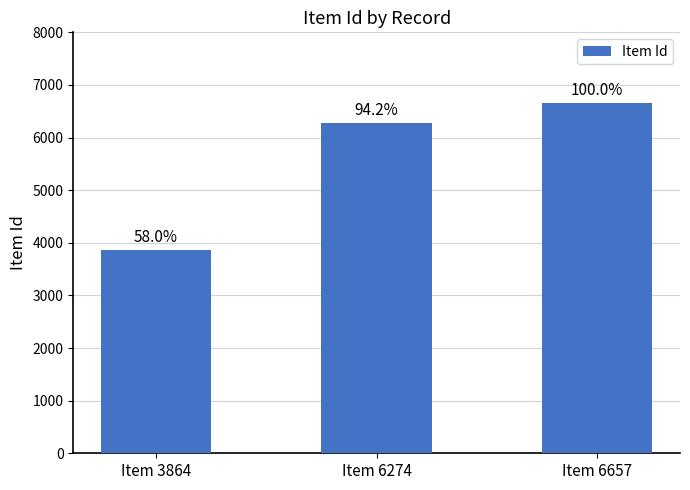

How many bars are there in total?

3